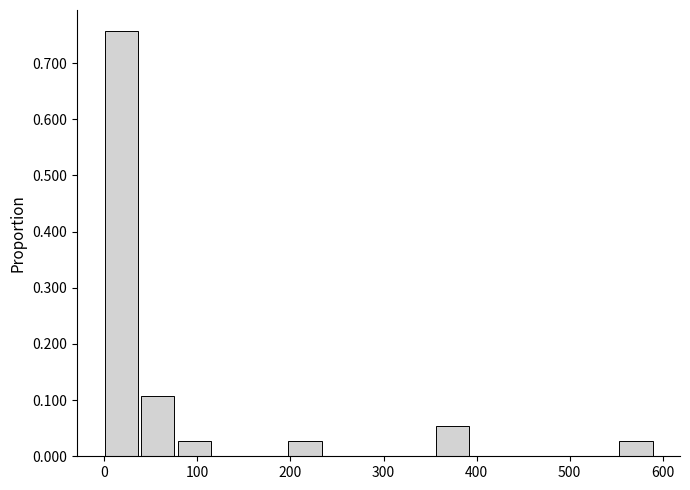

Around what value on the x-axis is the tallest bar? Give the approximate position of its centre, as read against the axis.

20